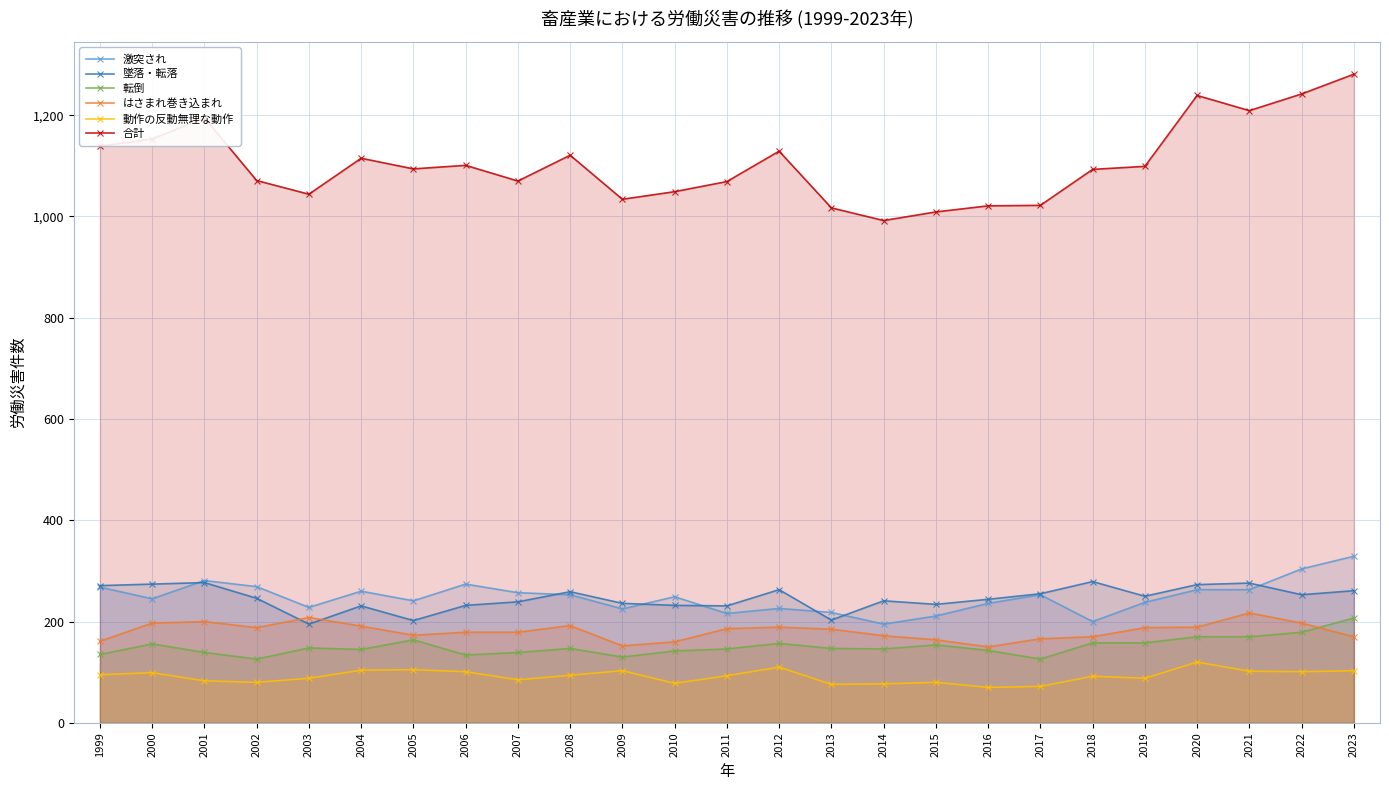

Read the 激突され value at 2022.

304